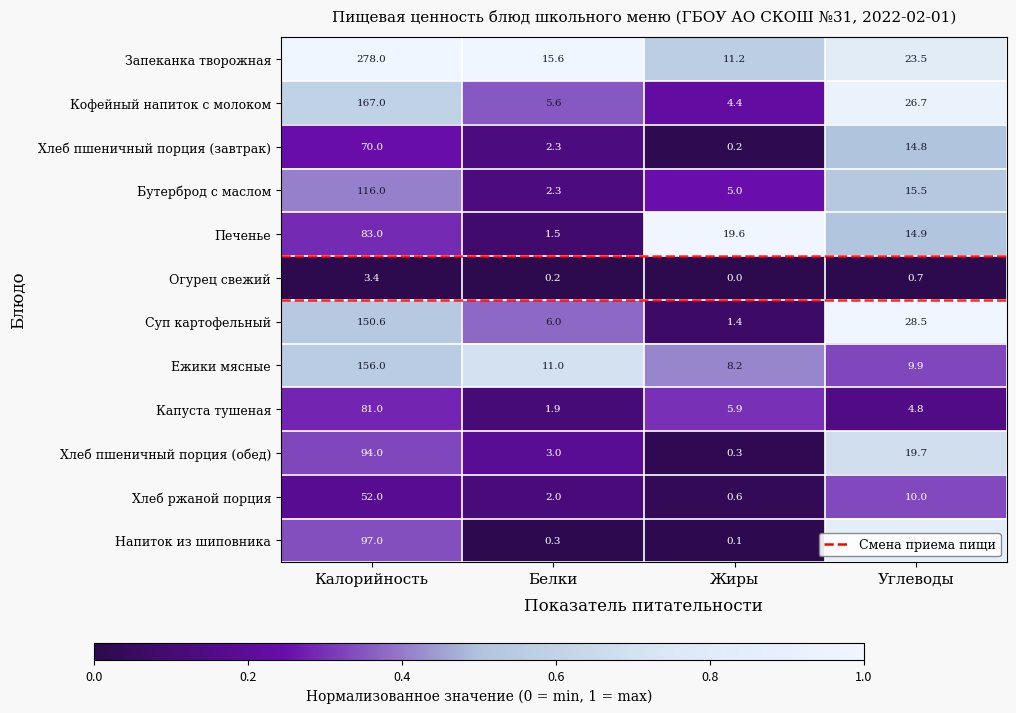

Which series has the widest spread of values?

Запеканка творожная